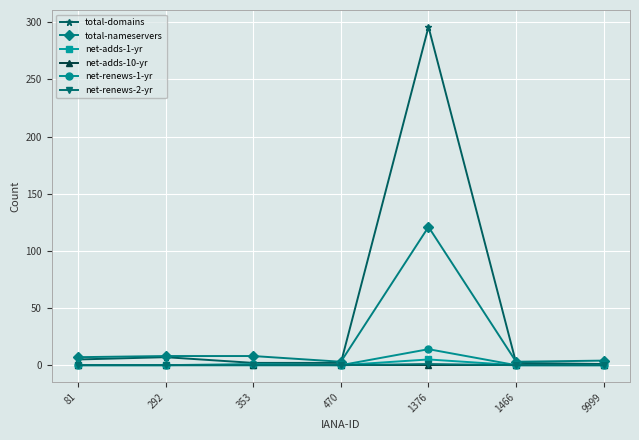

Is it true that net-adds-1-yr equals 5 at 1376?

True